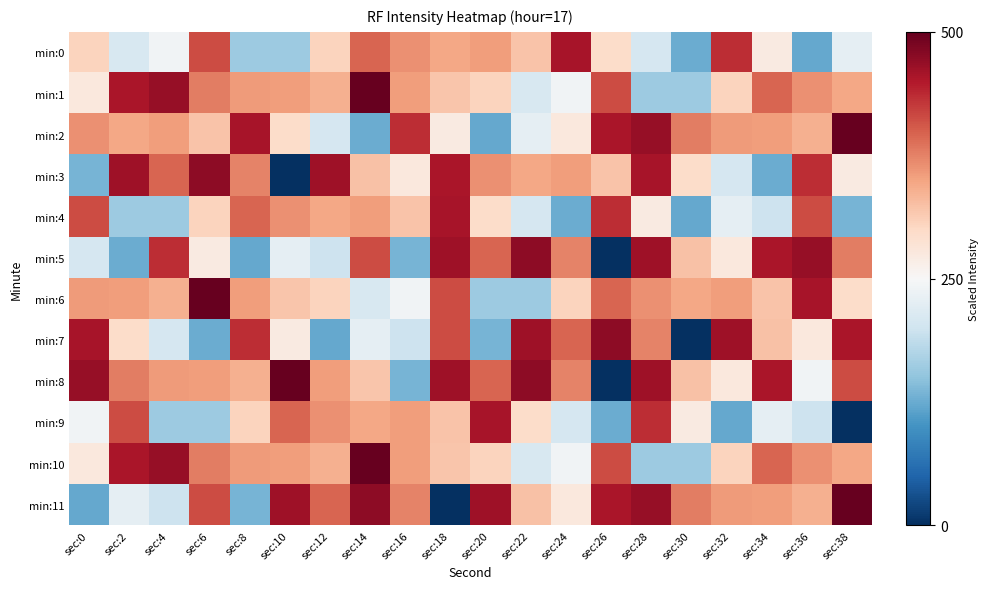

What is the difference between the highest and lowest values at sec:16?

299.6